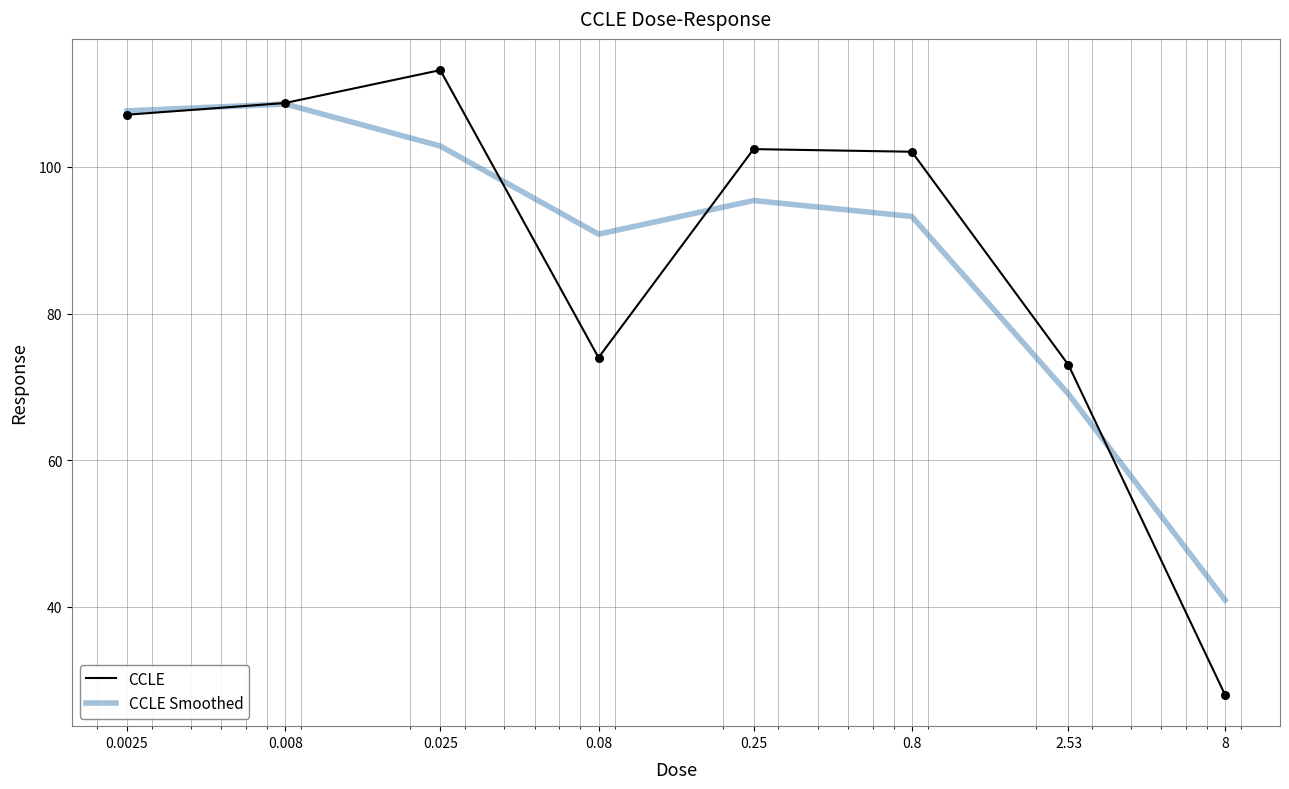

List the series in order of their peak value, lowest first.

CCLE Smoothed, CCLE